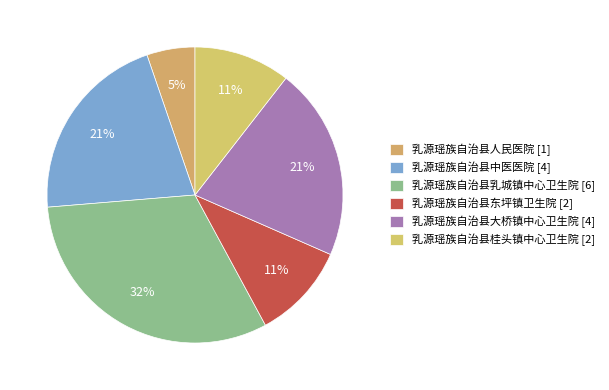

Does 乳源瑶族自治县东坪镇卫生院 represent more than half of the total?

No